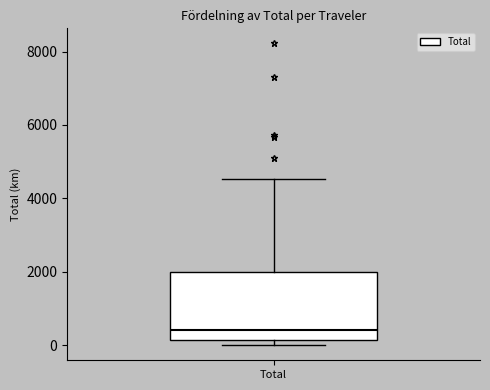

Read this box plot against the y-axis: the position of the median line, the range covered by the box, and the ends of both whiskers. The values are not printed on the chart, so give them approximately, as read against the axis.

median 400, box 200 to 2000, whiskers 0 to 4600